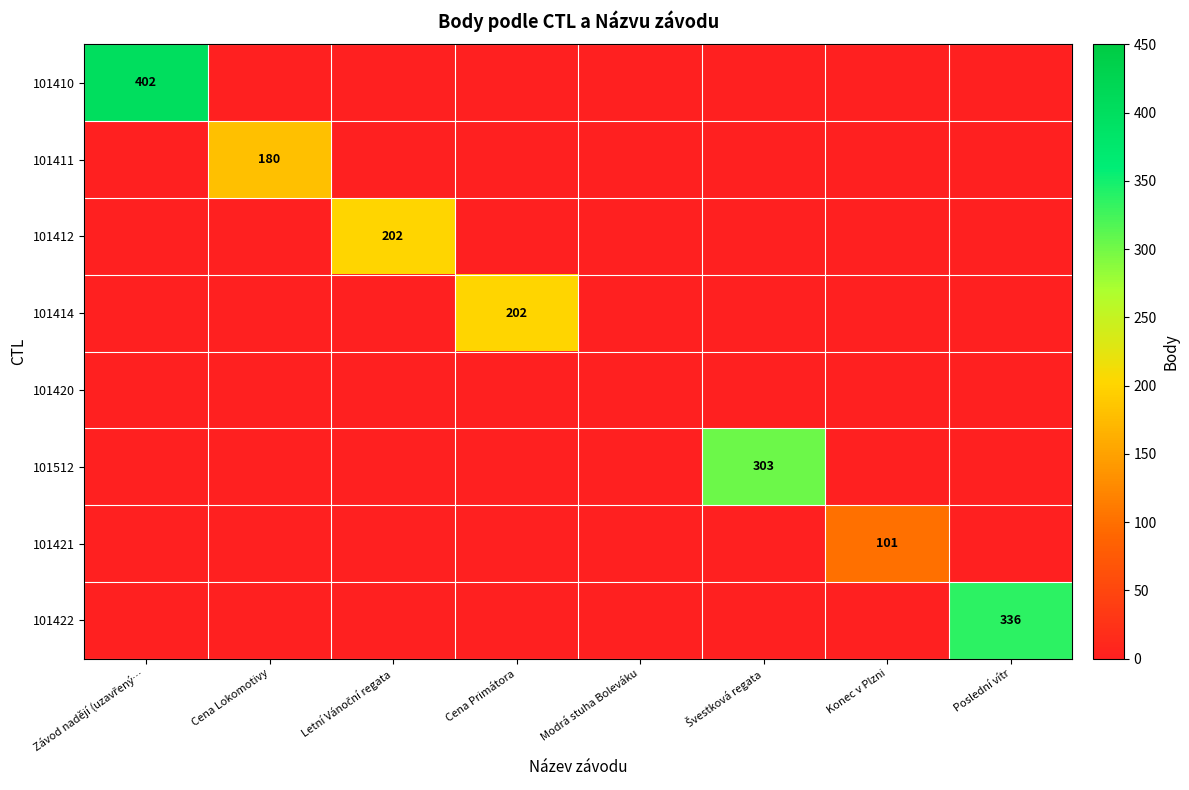

How many values in 101421 are above zero?

1